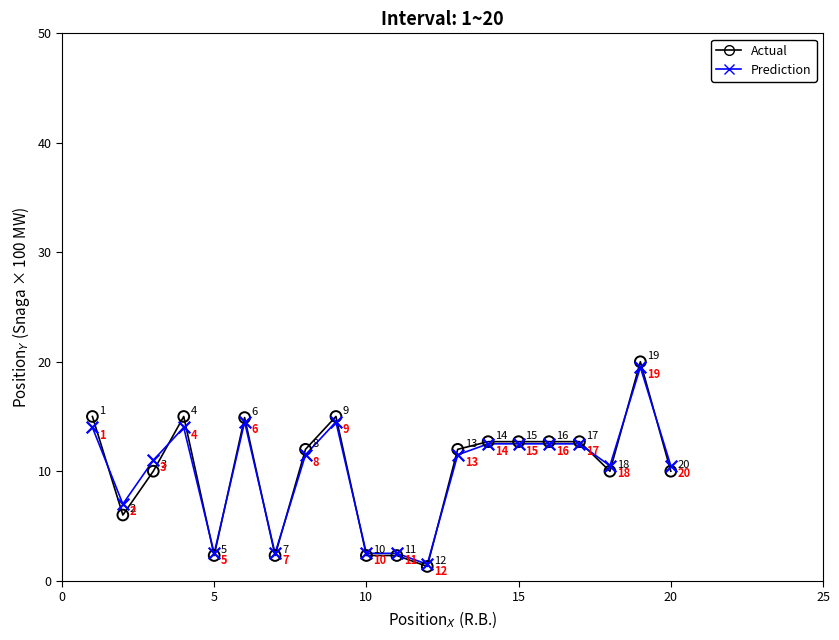

Which series has the largest Y range (max minus min)?

Actual